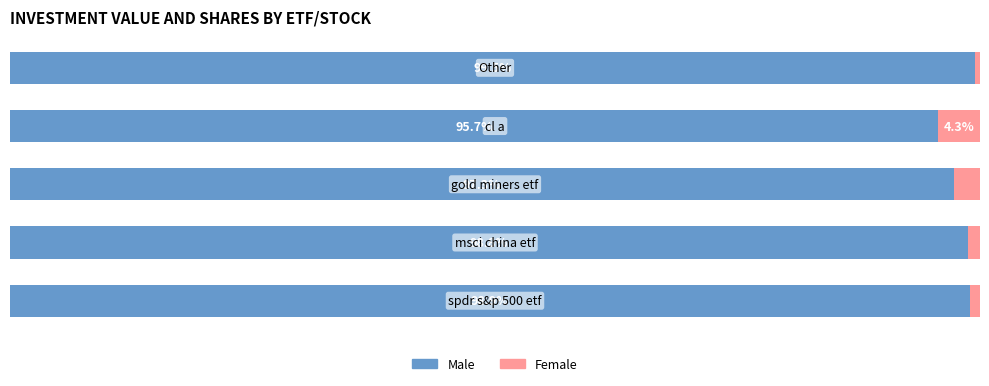

What is the value of the Female bar at the 4th from the left?

4.3